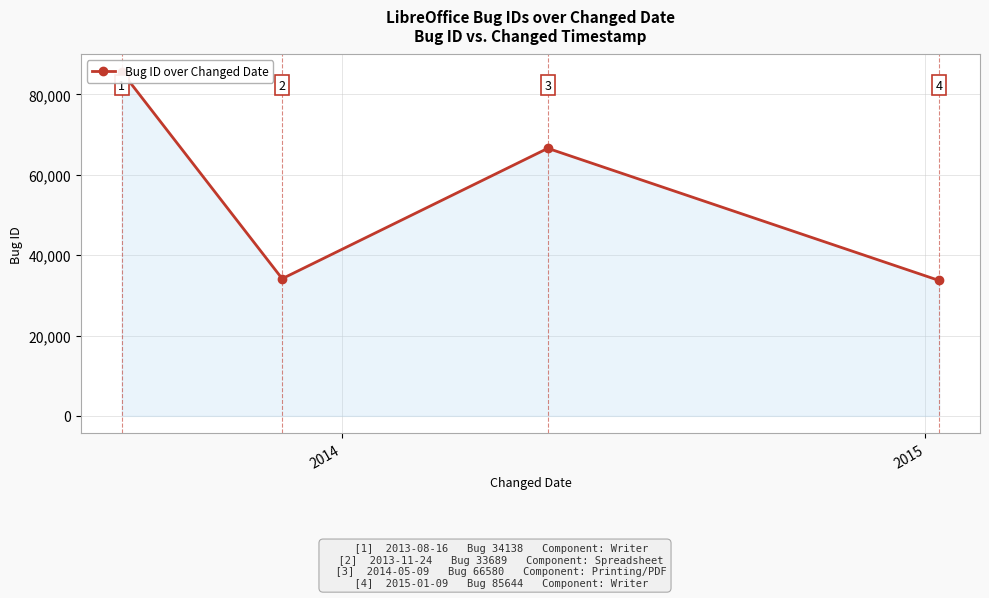

How many interior local peaks (higher than both neighbors) does the data have?

1